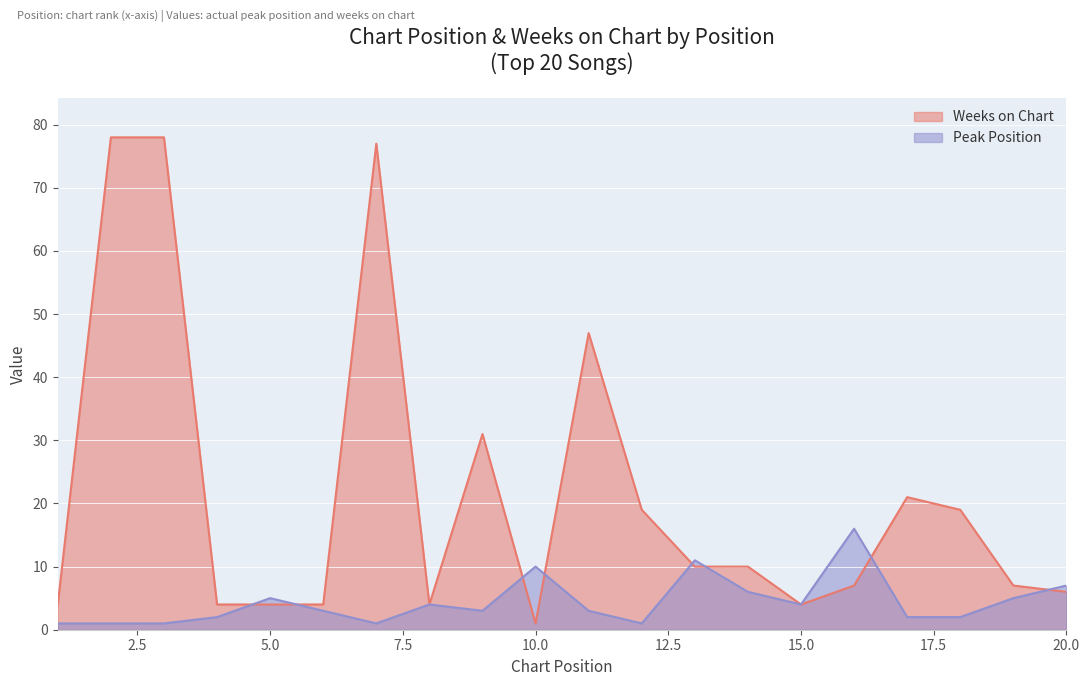

How many times do Peak Position and Weeks on Chart cross each other?

8